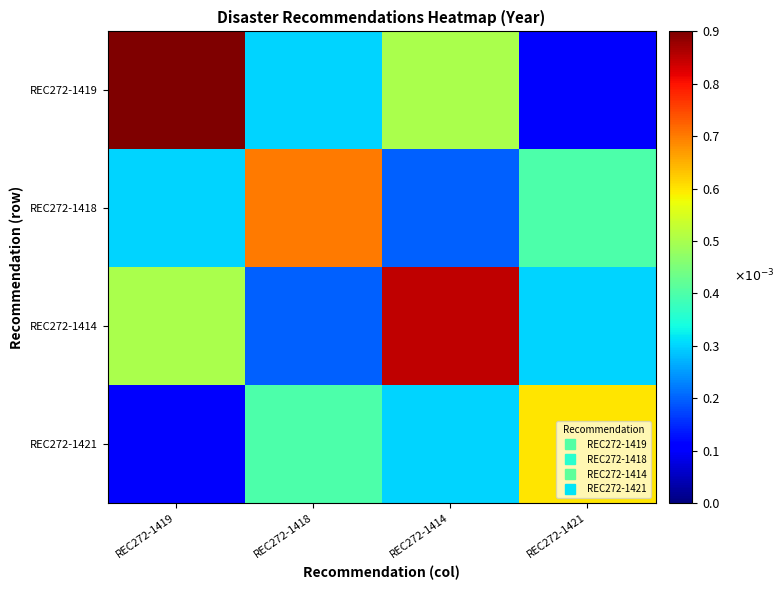

Reading right to left, list all the values displayed in this chart.

REC272-1419: REC272-1421=0.0	REC272-1414=0.0	REC272-1418=0.0	REC272-1419=0.0
REC272-1418: REC272-1421=0.0	REC272-1414=0.0	REC272-1418=0.0	REC272-1419=0.0
REC272-1414: REC272-1421=0.0	REC272-1414=0.0	REC272-1418=0.0	REC272-1419=0.0
REC272-1421: REC272-1421=0.0	REC272-1414=0.0	REC272-1418=0.0	REC272-1419=0.0